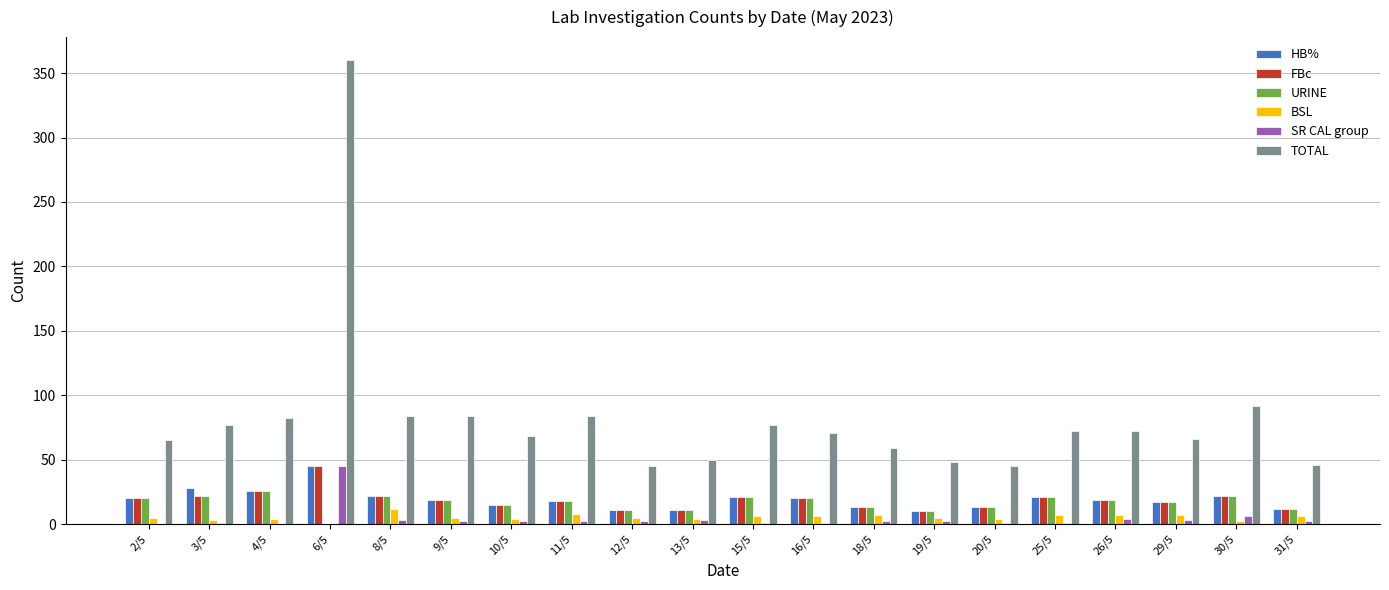

Which series has the largest total across all categories?

TOTAL